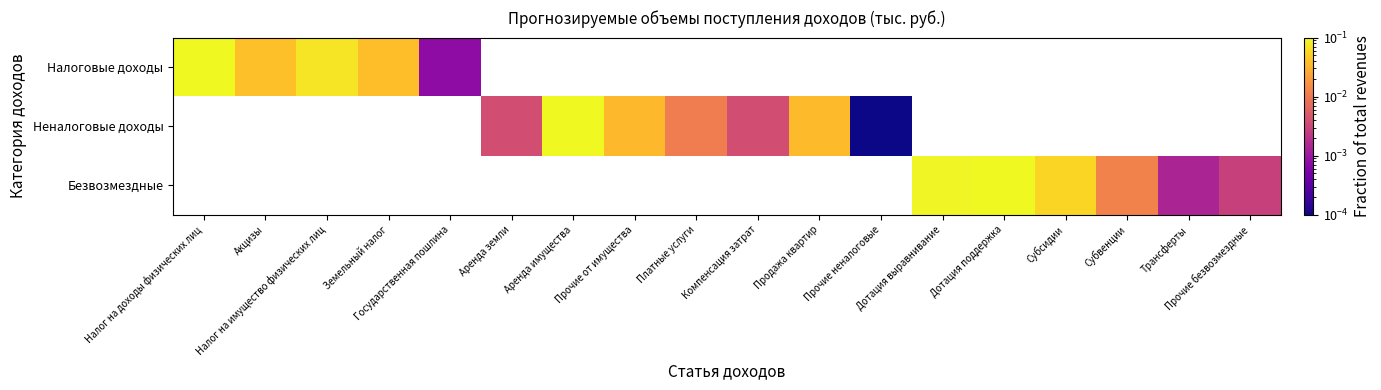

Which label corresponds to the smallest value in the chart?

Прочие неналоговые